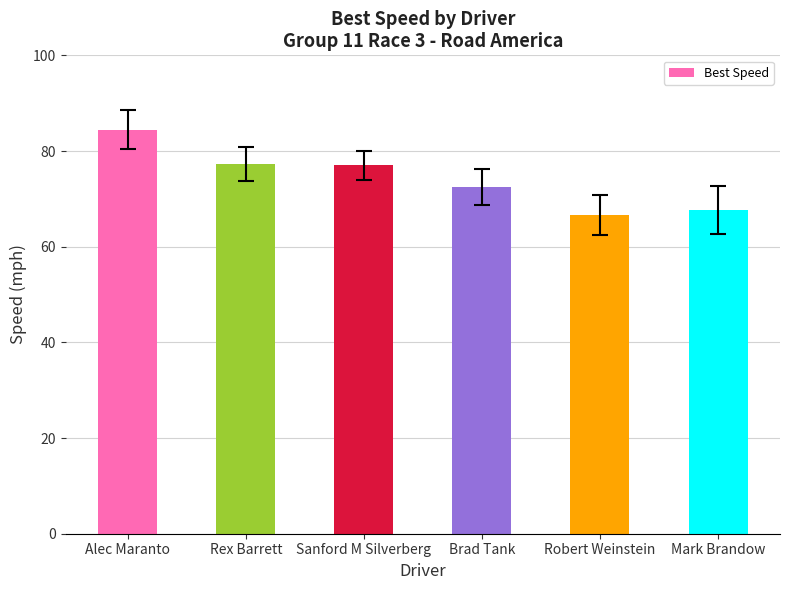

What is the value of the 1st bar from the left?

84.5